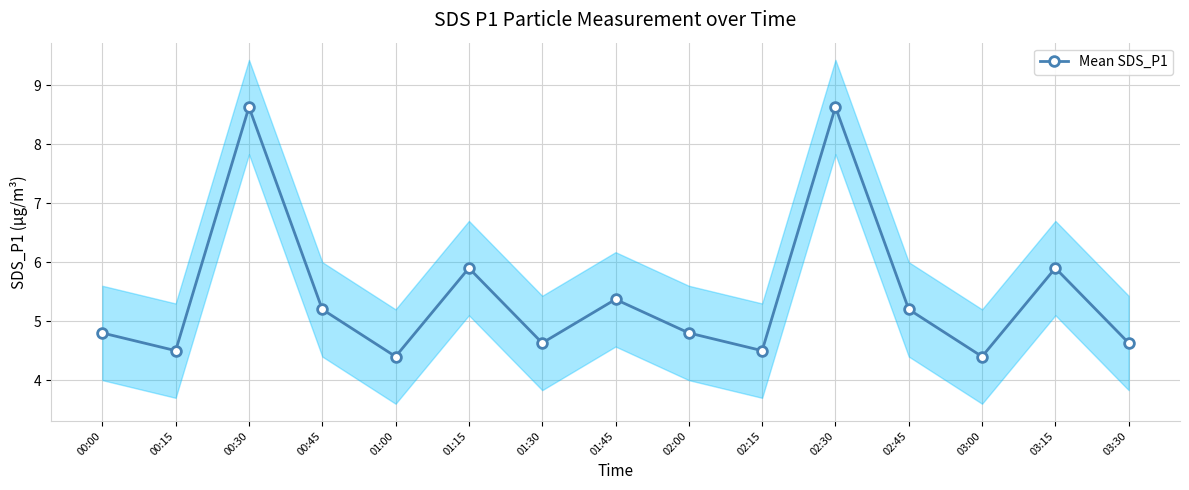

Reading left to right, what are all the values shown in this chart?

00:00=4.8	00:15=4.5	00:30=8.6	00:45=5.2	01:00=4.4	01:15=5.9	01:30=4.6	01:45=5.4	02:00=4.8	02:15=4.5	02:30=8.6	02:45=5.2	03:00=4.4	03:15=5.9	03:30=4.6